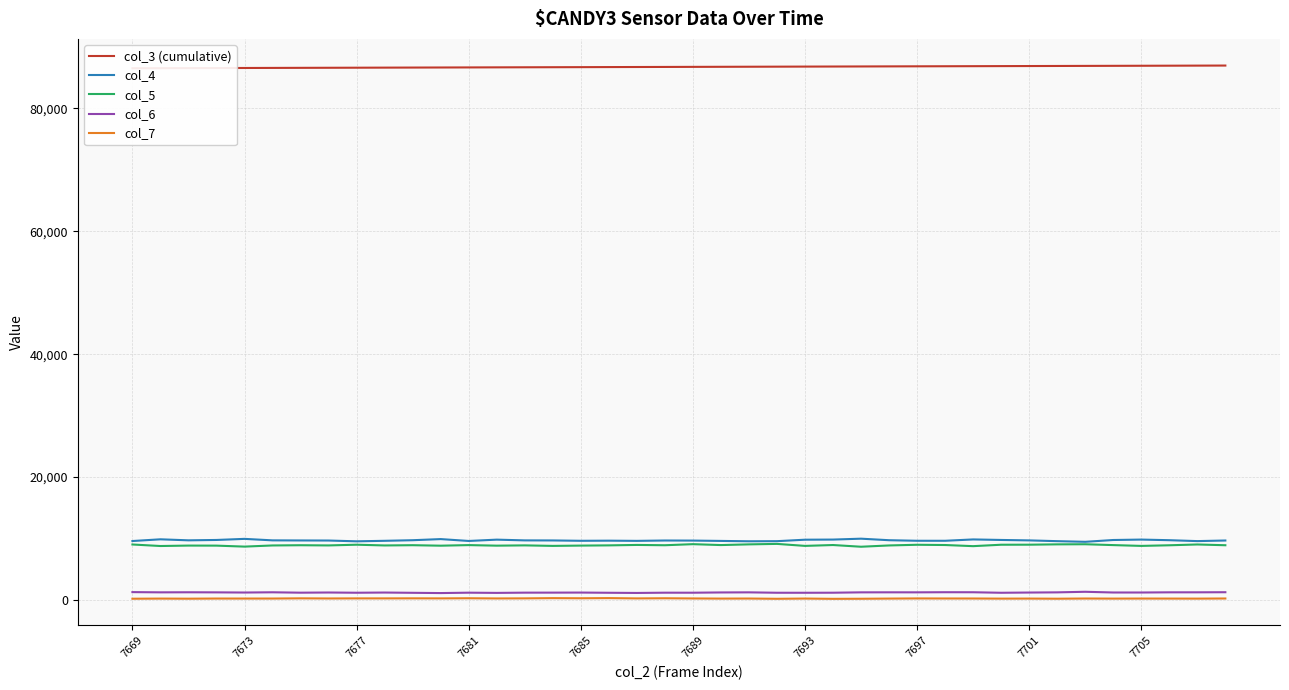

What is the minimum value shown in the chart?

199